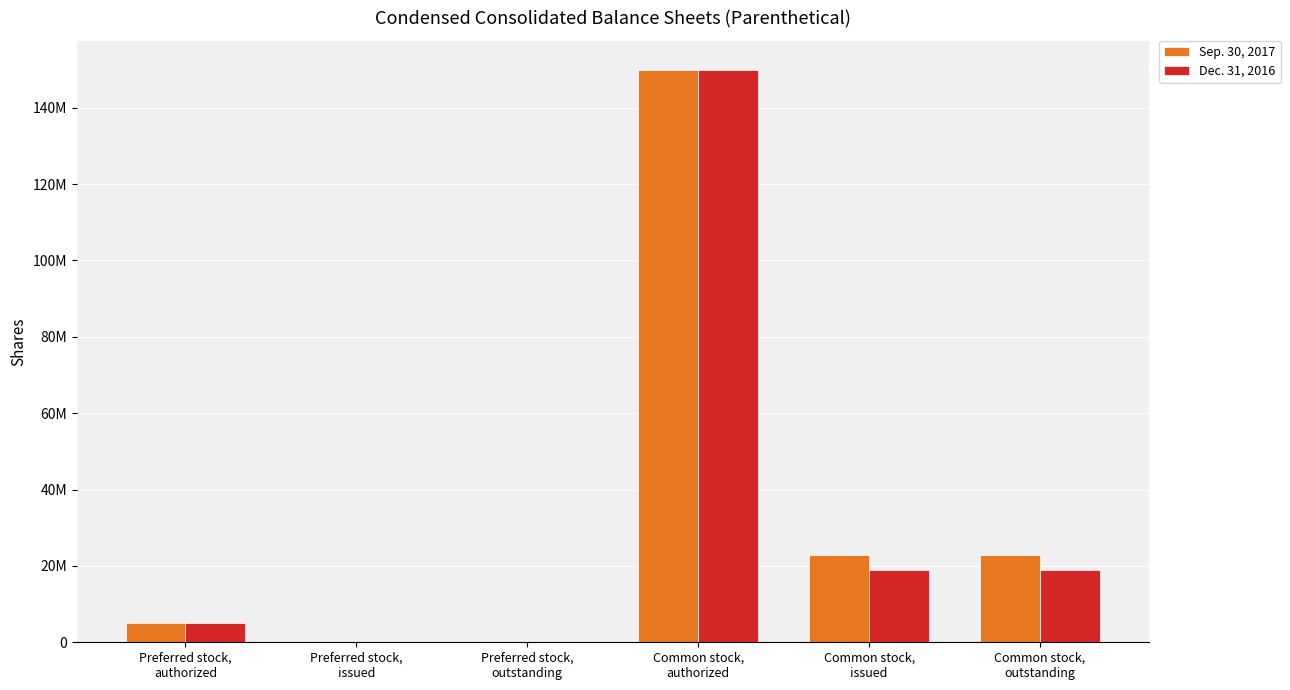

Reading left to right, extract all data points from this chart.

Sep. 30, 2017: 5000000	0	0	150000000	22895033	22895033
Dec. 31, 2016: 5000000	0	0	150000000	18817572	18817572